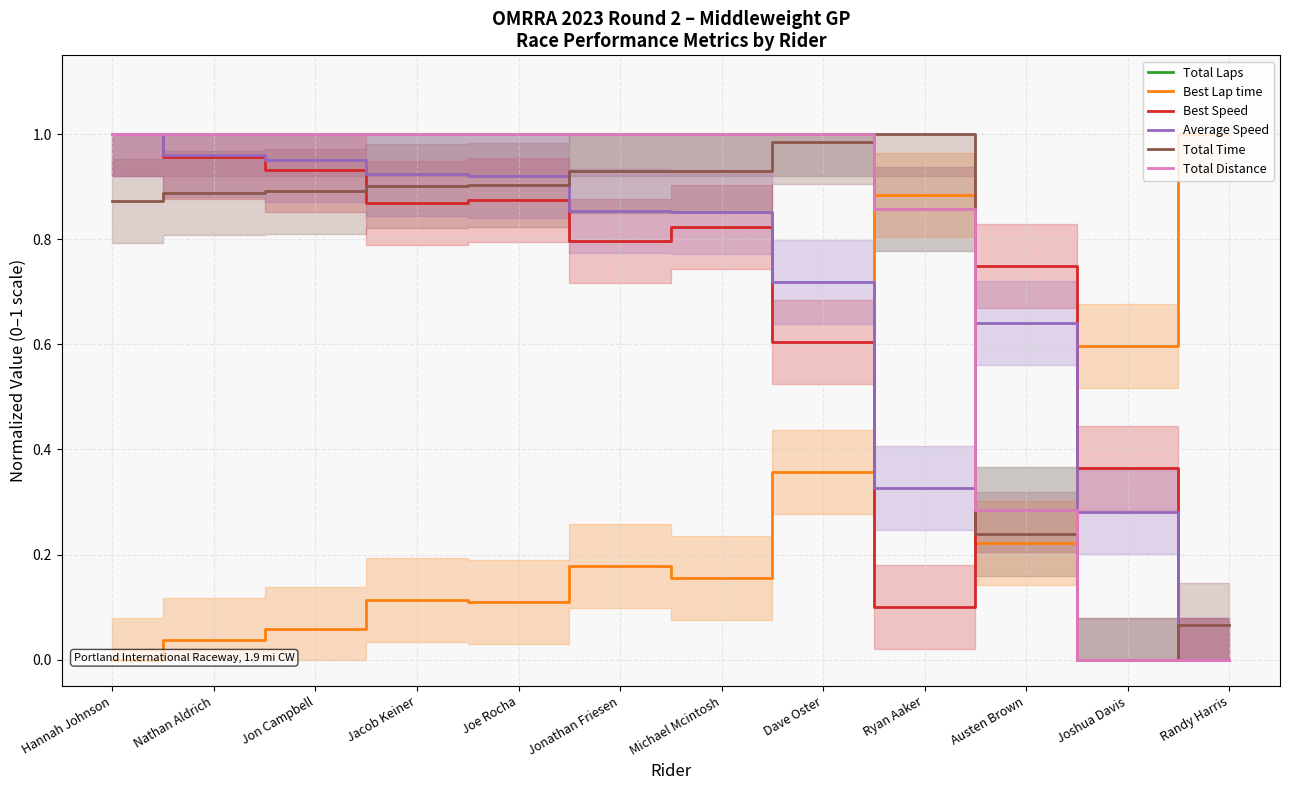

What is the total value across all series at Randy Harris?

1.1